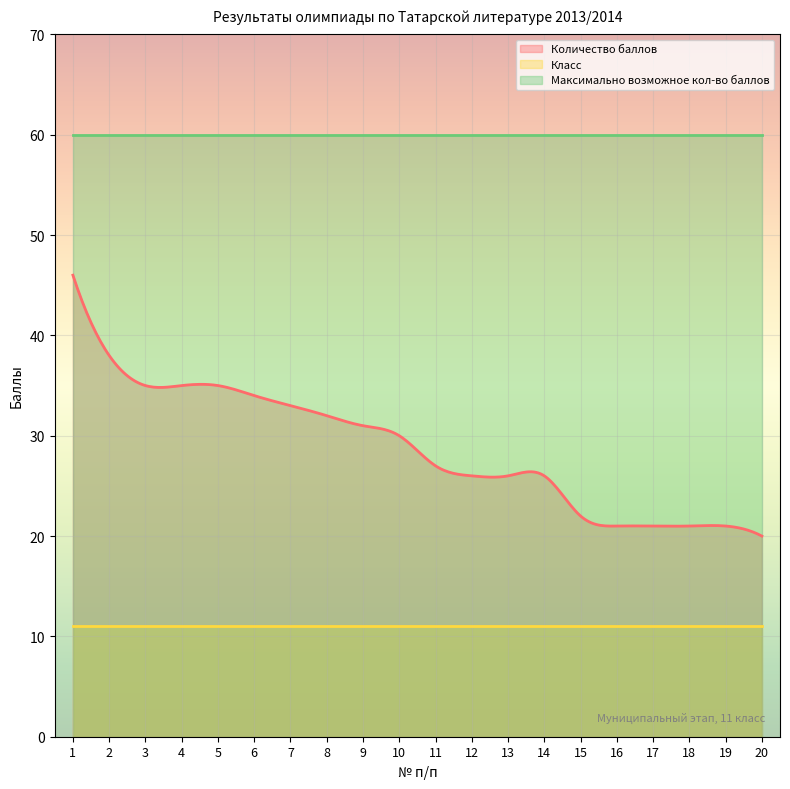

Which series changed the most between 12 and 17?

Количество баллов